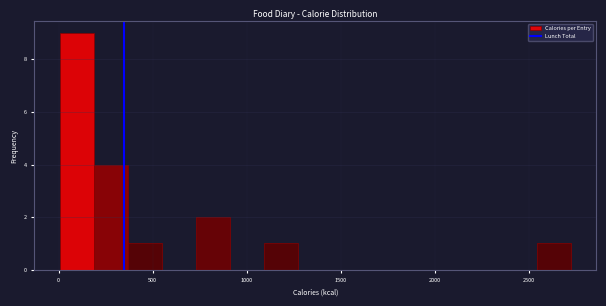

Around what value on the x-axis is the tallest bar? Give the approximate position of its centre, as read against the axis.

100